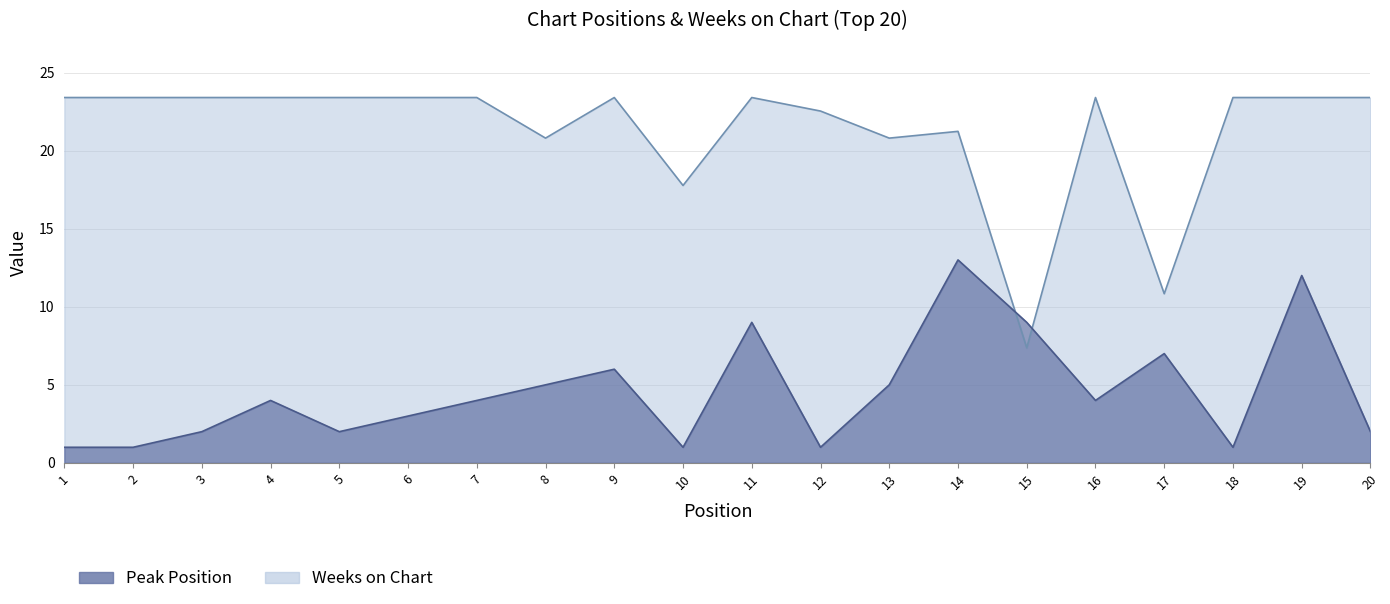

How many lines are shown in the chart?

2